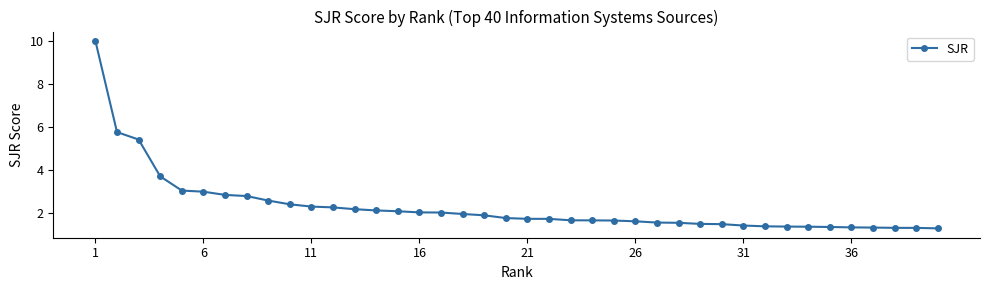

What is the value of the 23rd point from the left?

1.7